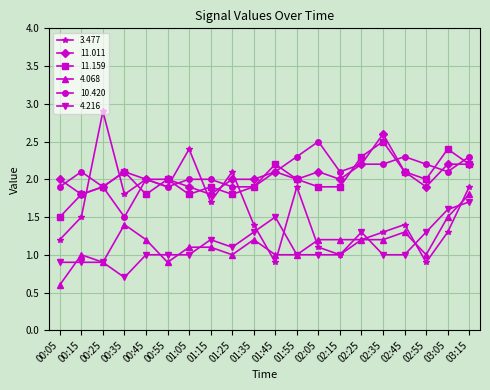

The 11.011 series shows 2.0 at 01:25. True or false?

True